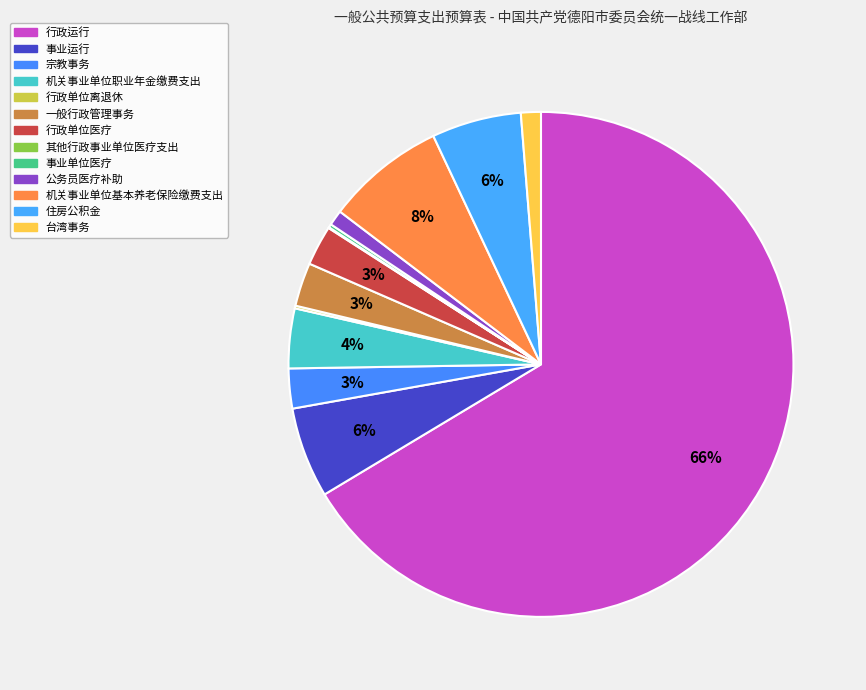

The 公务员医疗补助 slice represents 1% of the pie. True or false?

True